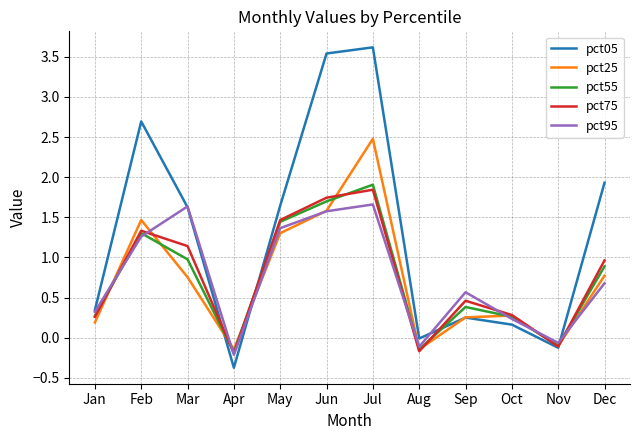

What is the smallest value displayed?

-0.4